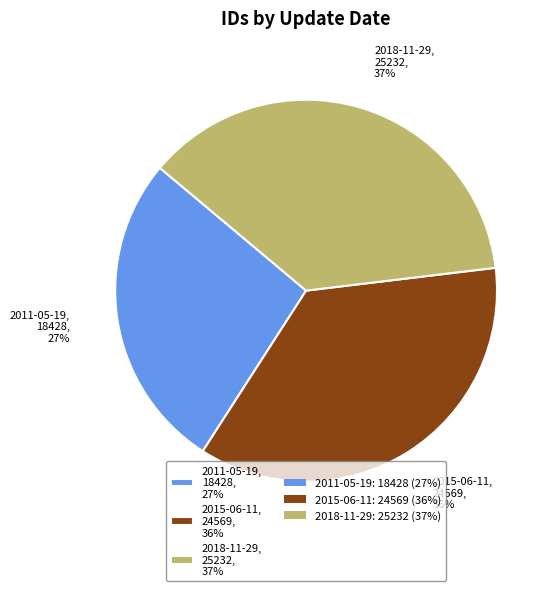

Count the number of slices in the pie.

3